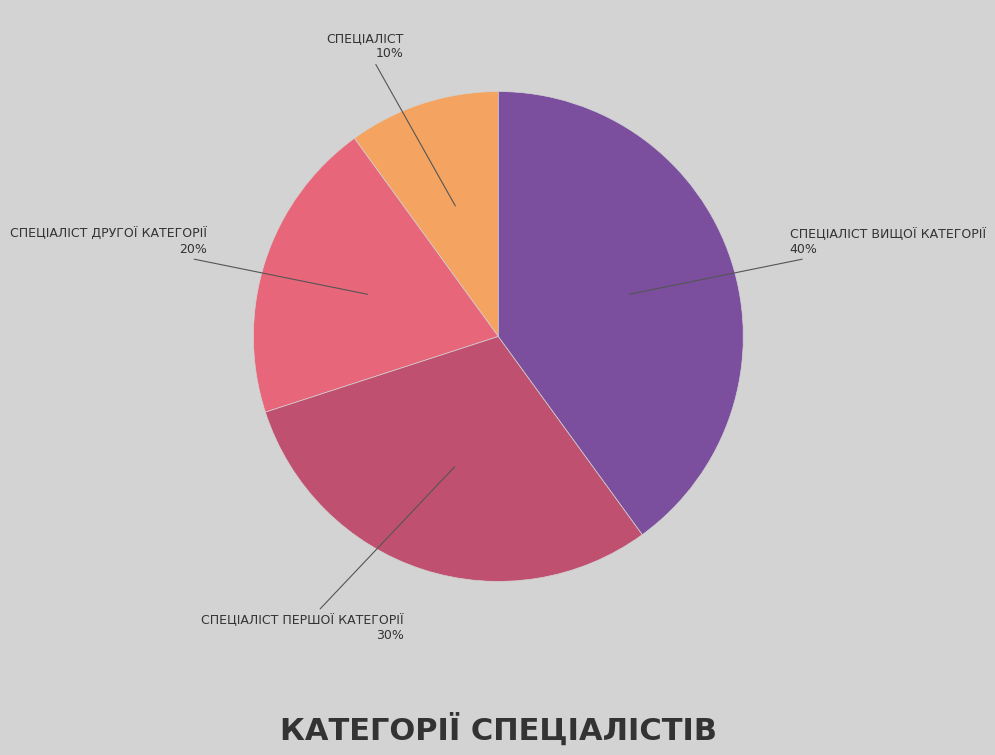

To the nearest percent, what is the average slice percentage?

25%